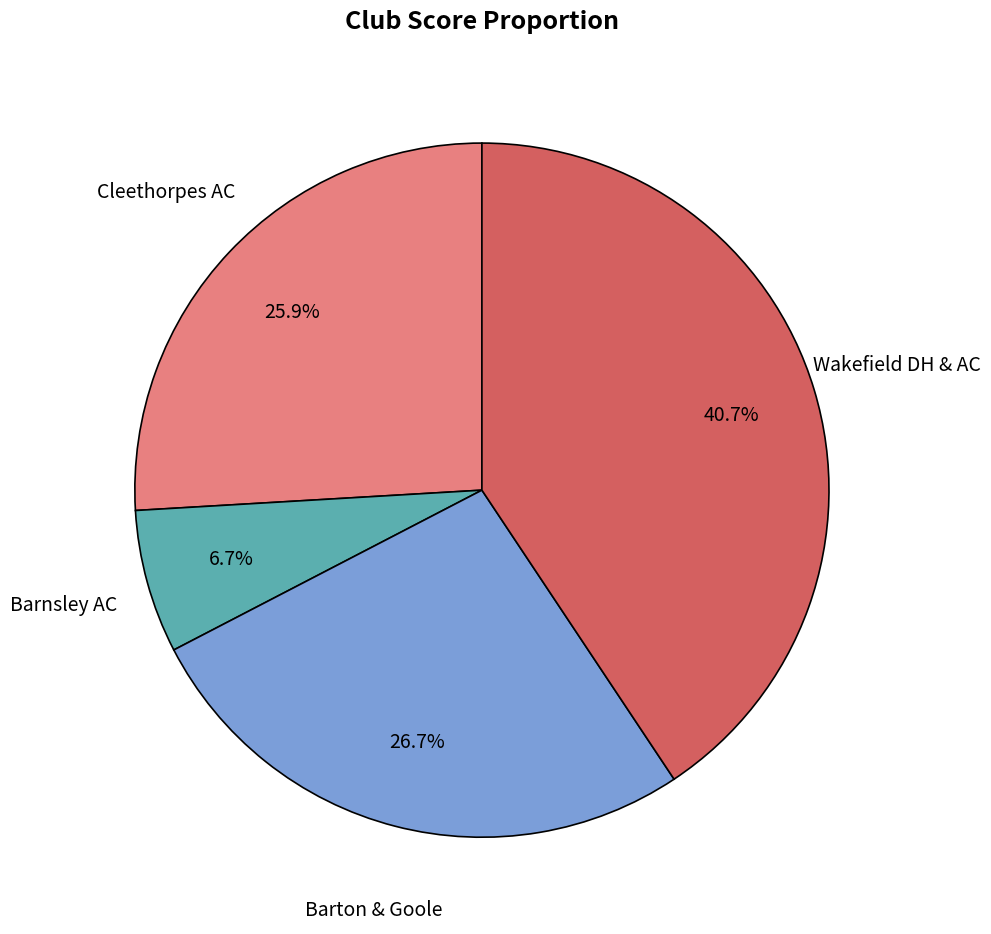

Does any single category account for the majority?

No